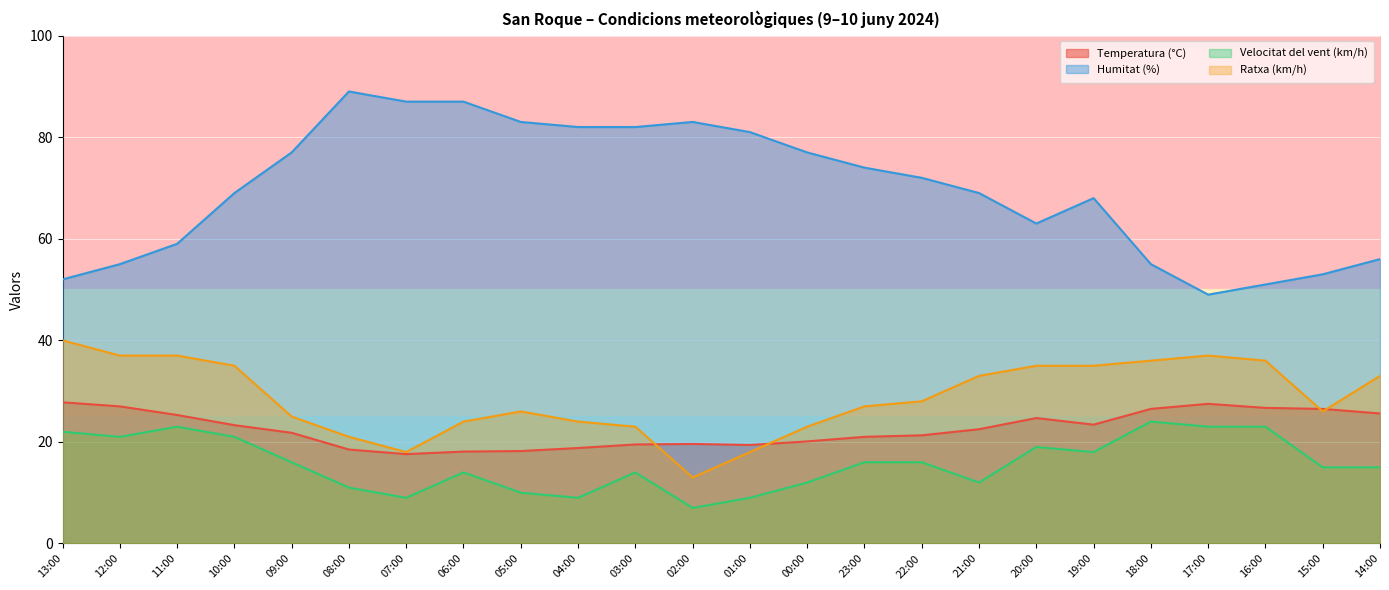

Rank the categories by Temperatura (°C) value from highest to lowest.

13:00, 17:00, 12:00, 16:00, 18:00, 15:00, 14:00, 11:00, 20:00, 19:00, 10:00, 21:00, 09:00, 22:00, 23:00, 00:00, 02:00, 03:00, 01:00, 04:00, 08:00, 05:00, 06:00, 07:00